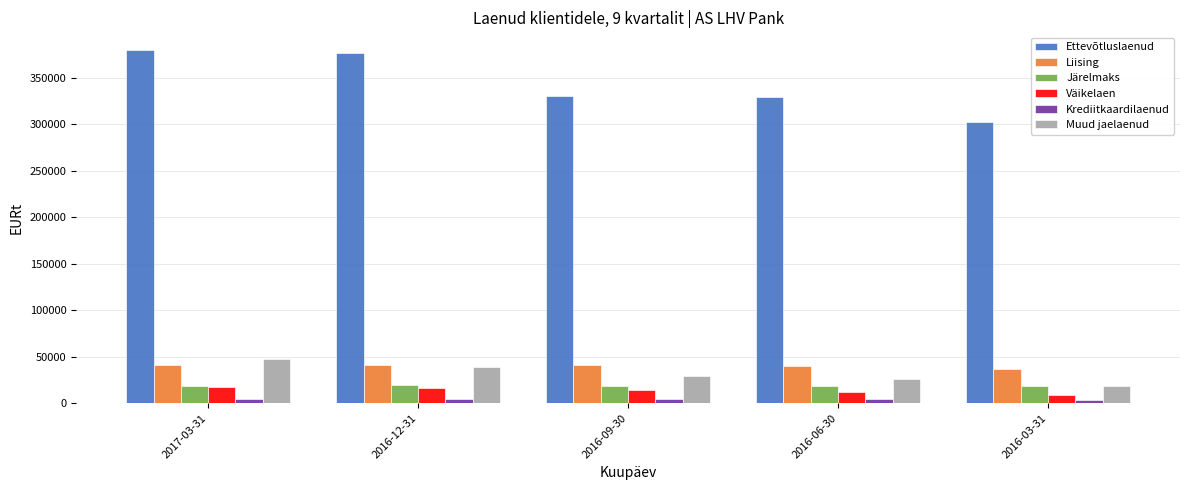

What is the maximum value for Väikelaen?

17036.2